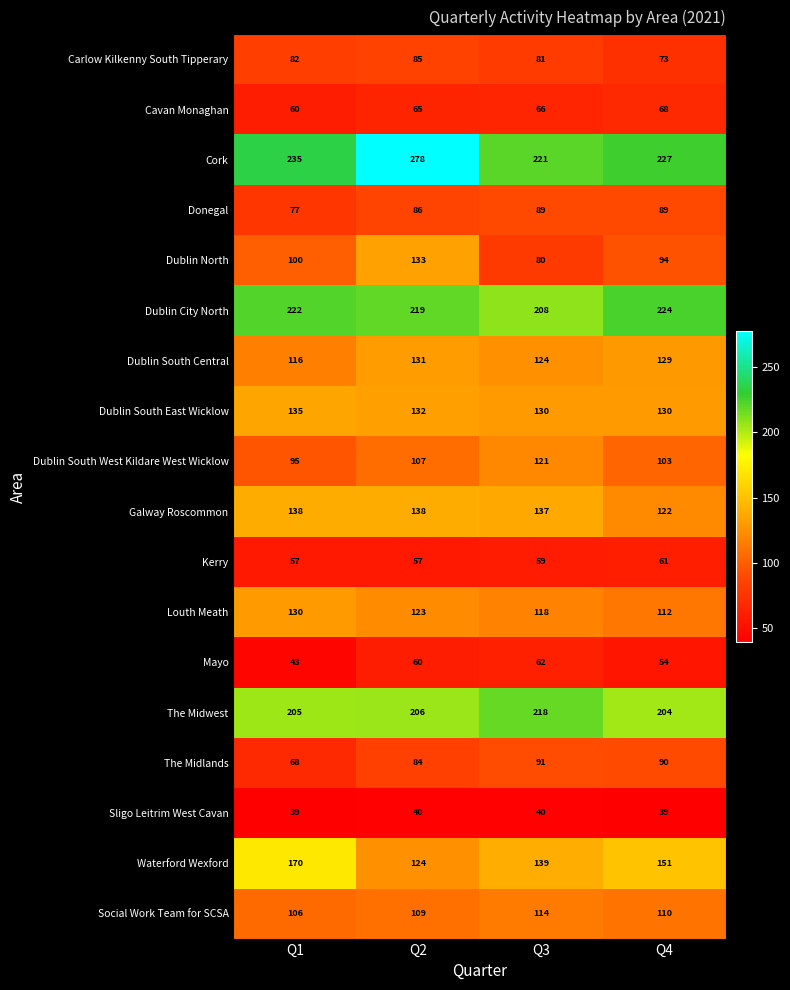

What is the greatest value displayed?

278